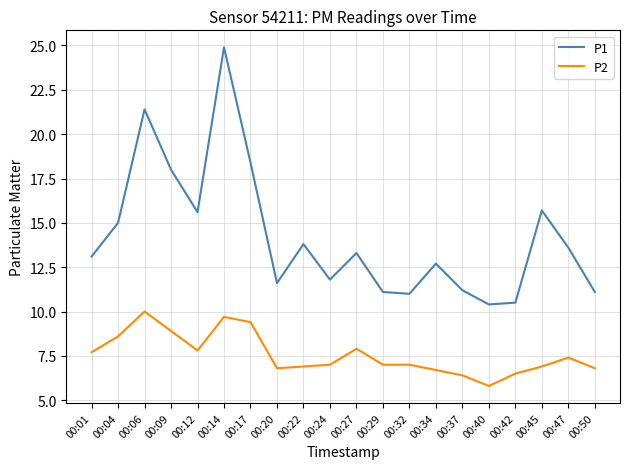

Rank the series at 00:24 from lowest to highest value.

P2, P1